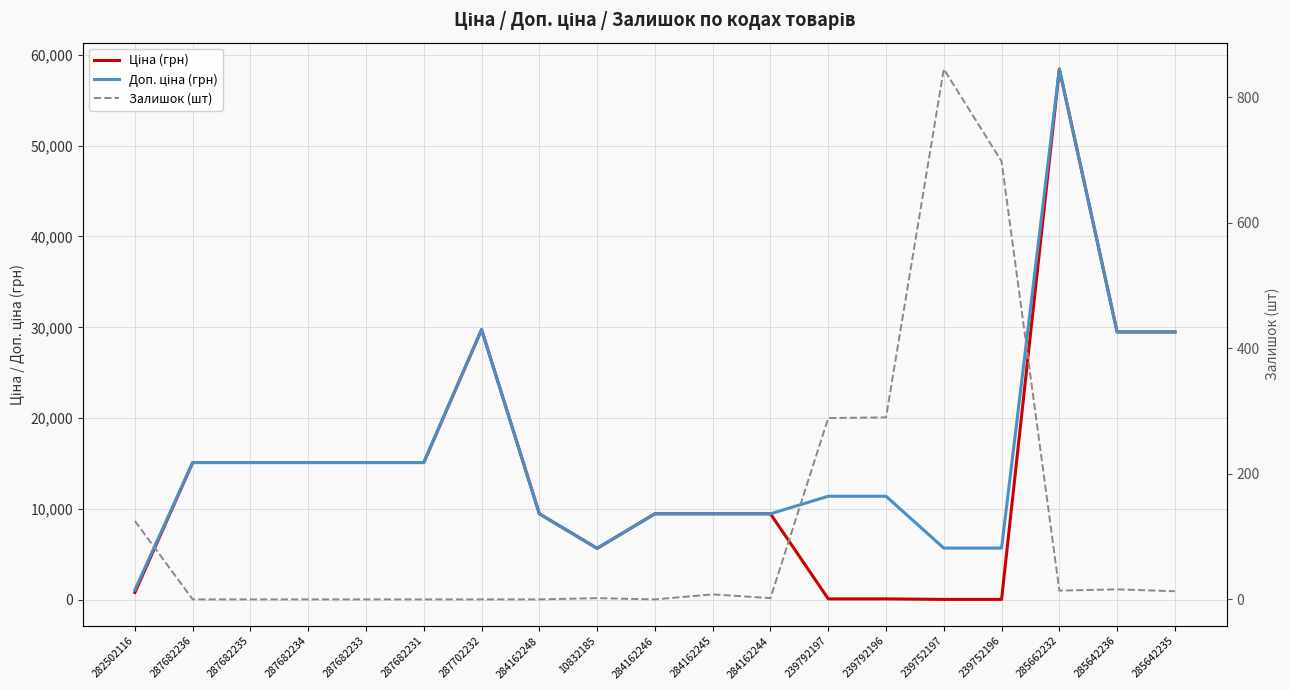

How many values in the Залишок (шт) series are below 2?

8